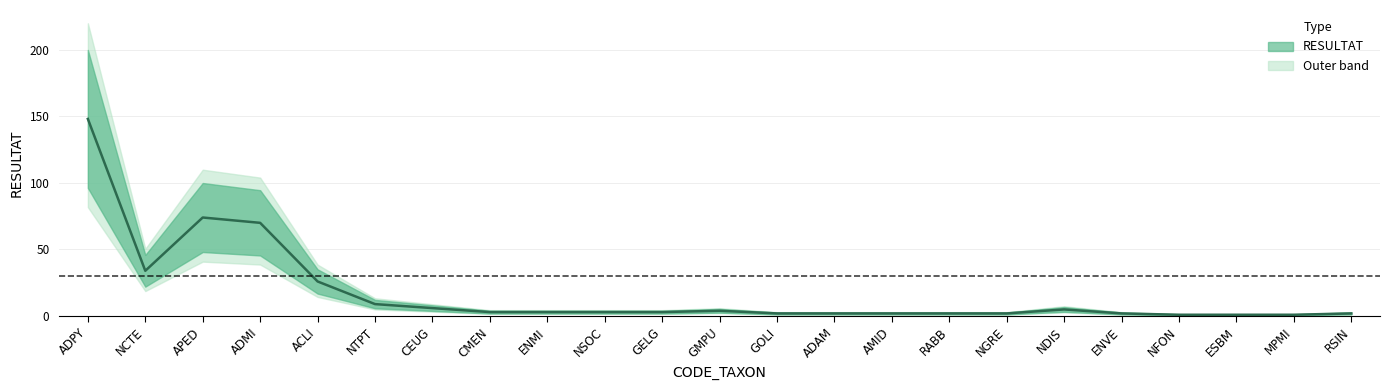

Read the value at ENMI.

3